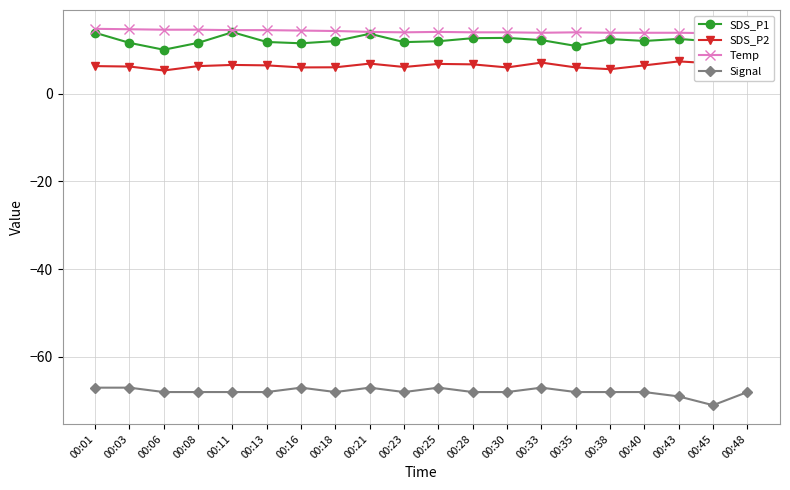

True or false: Signal has a value of -68.0 at 00:38.

True